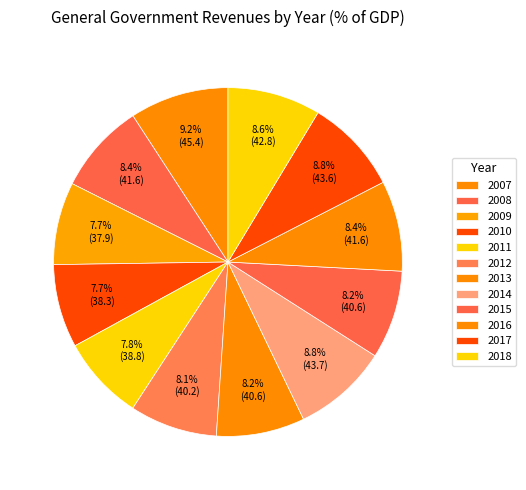

Approximately how many times larger is the value at 2017 compared to 2014?

1.0